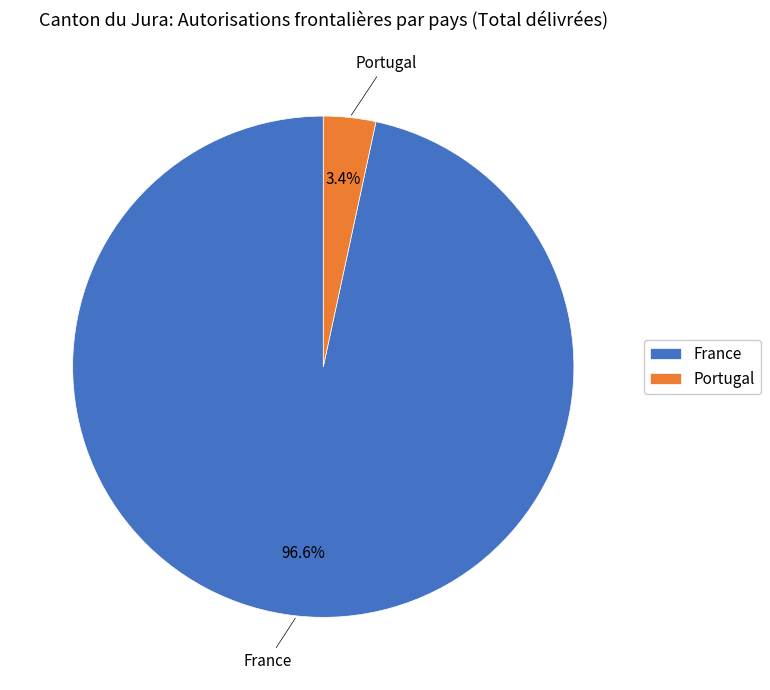

Between Portugal and France, which is larger?

France